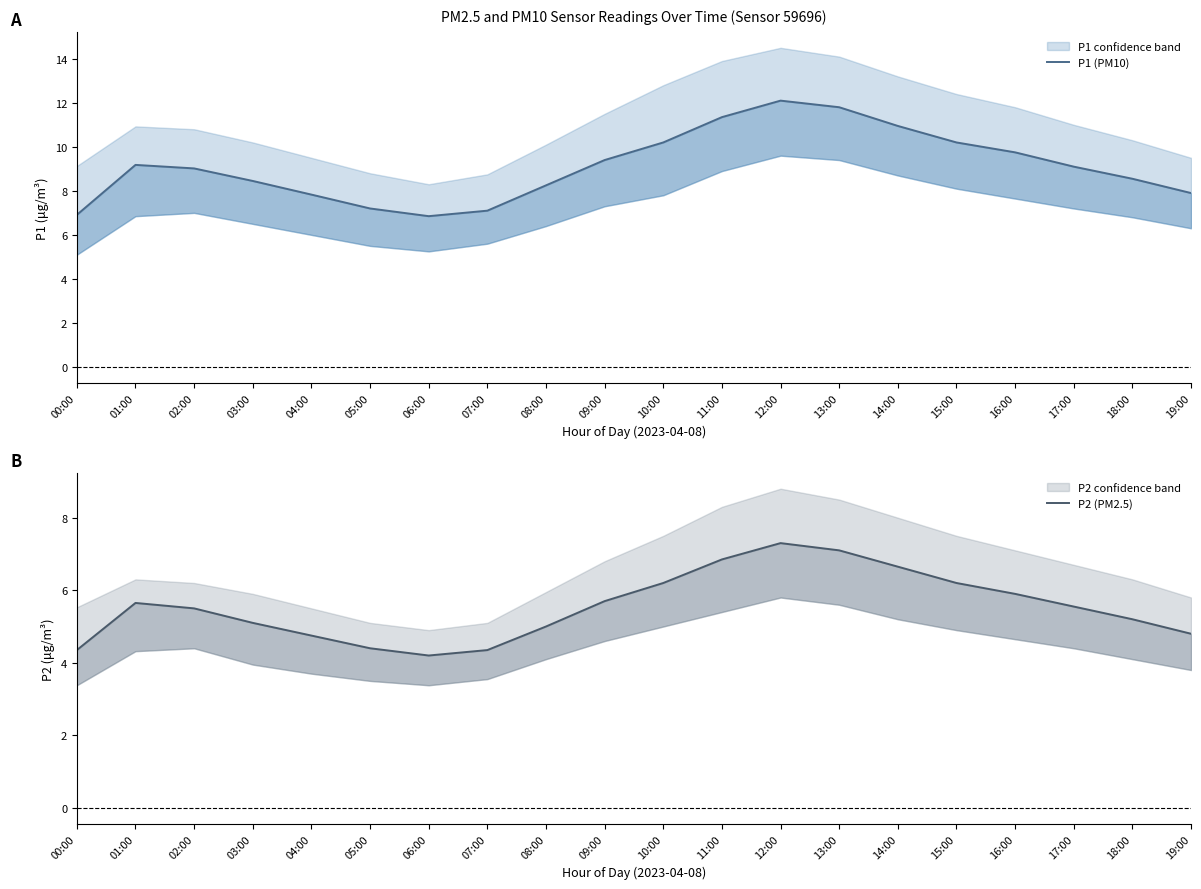

Is it true that P2 (PM2.5) equals 6.2 at 10:00?

True